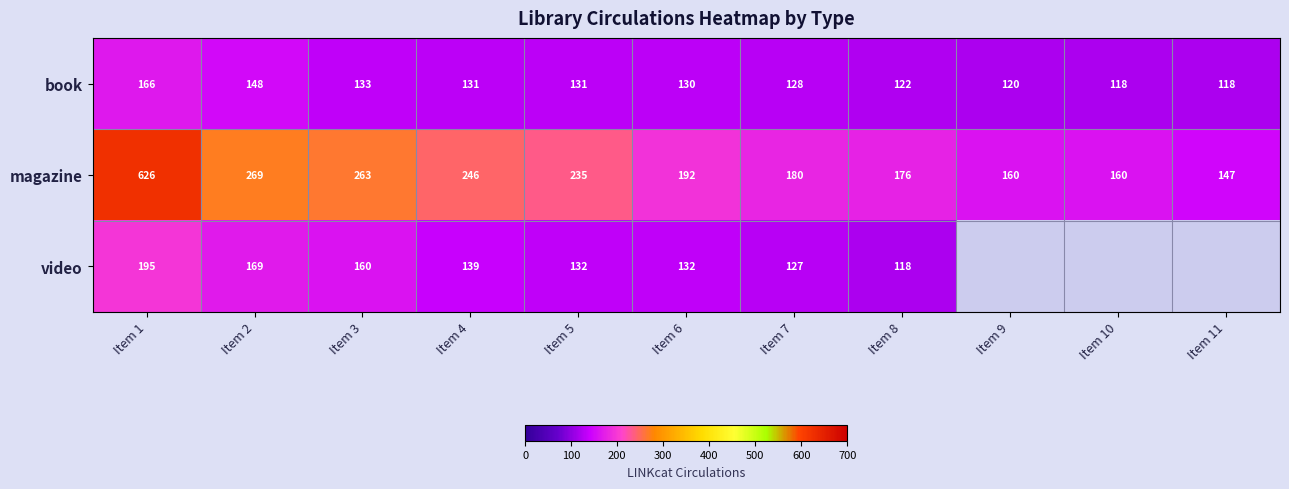

Between Item 3 and Item 6, which series saw the biggest shift?

magazine